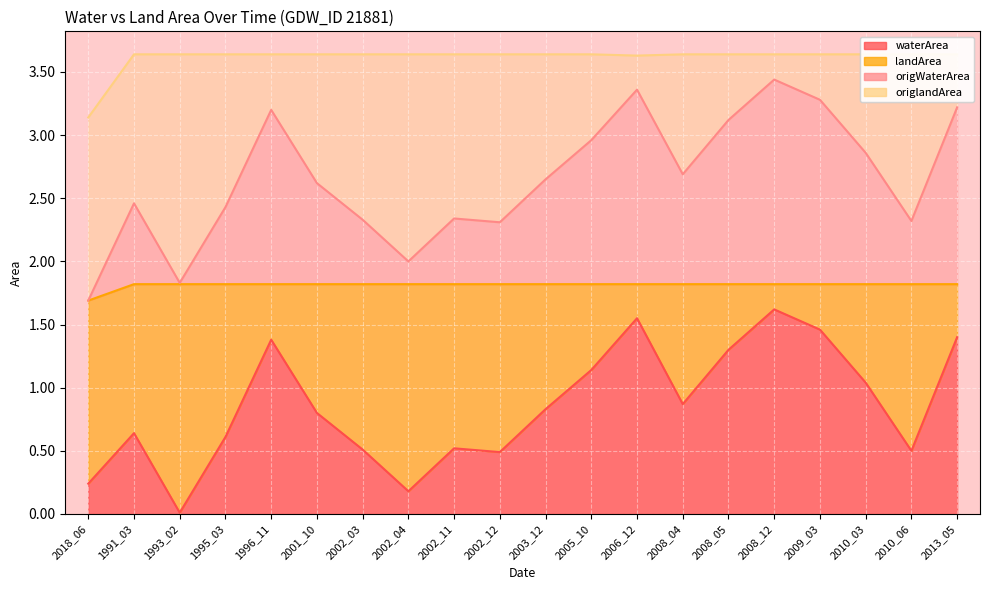

At which label is origWaterArea closest to 2?

2002_04